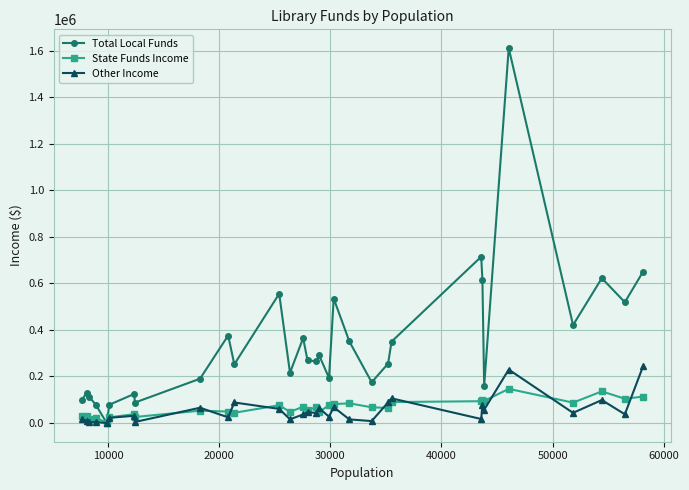

Which series has the largest total across all categories?

Total Local Funds